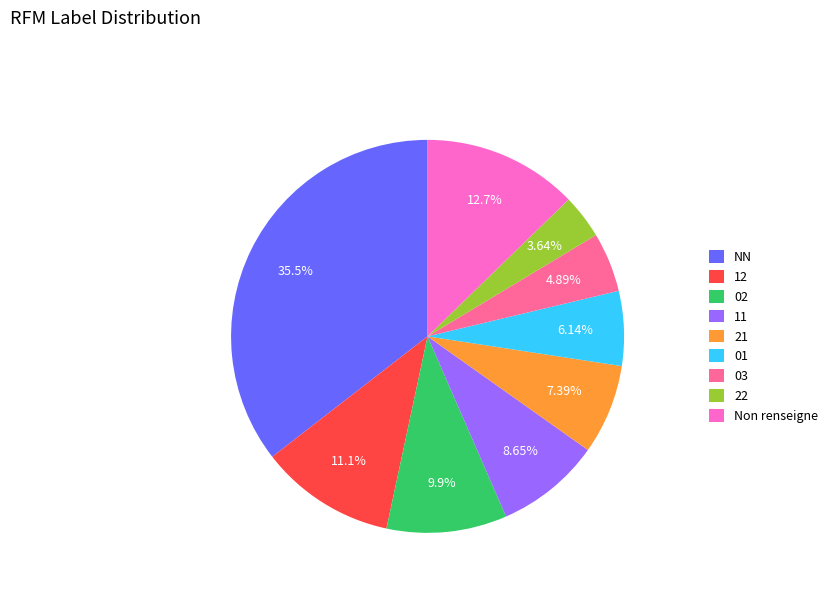

The 01 slice represents 6% of the pie. True or false?

True